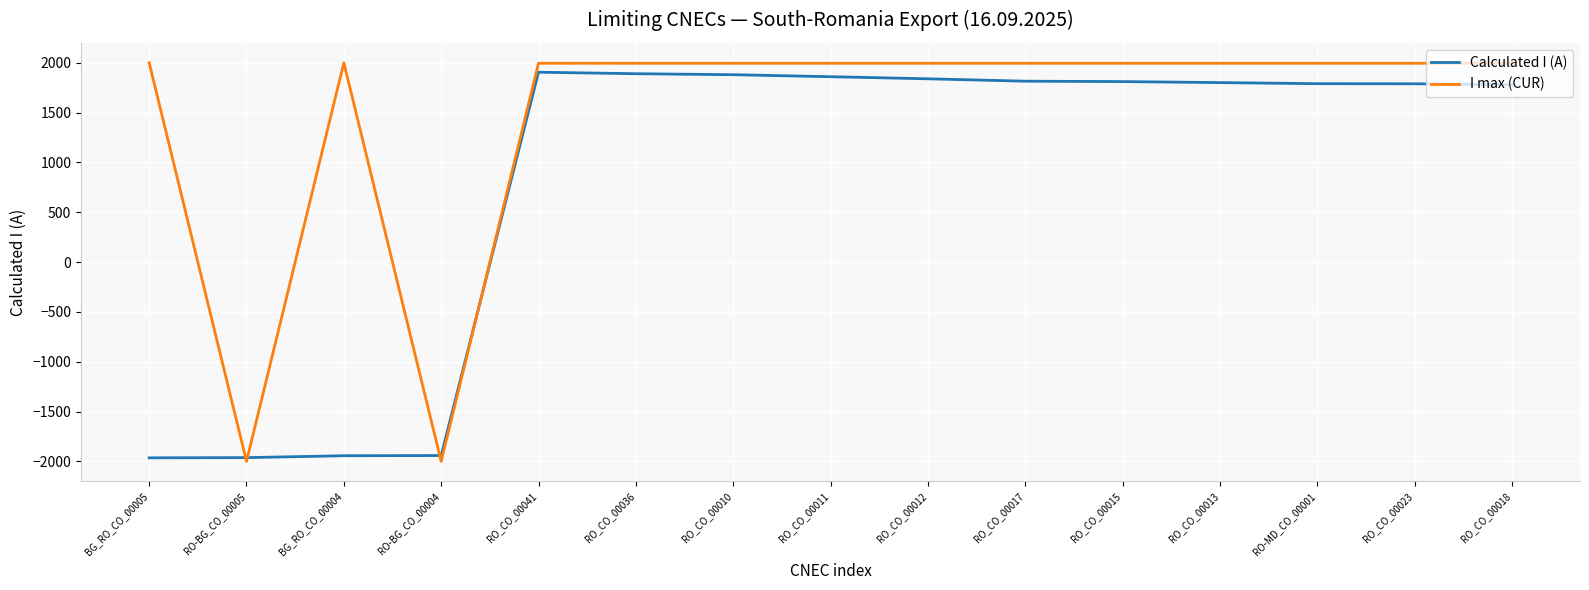

How many intersections are there between Calculated I (A) and I max (CUR)?

4